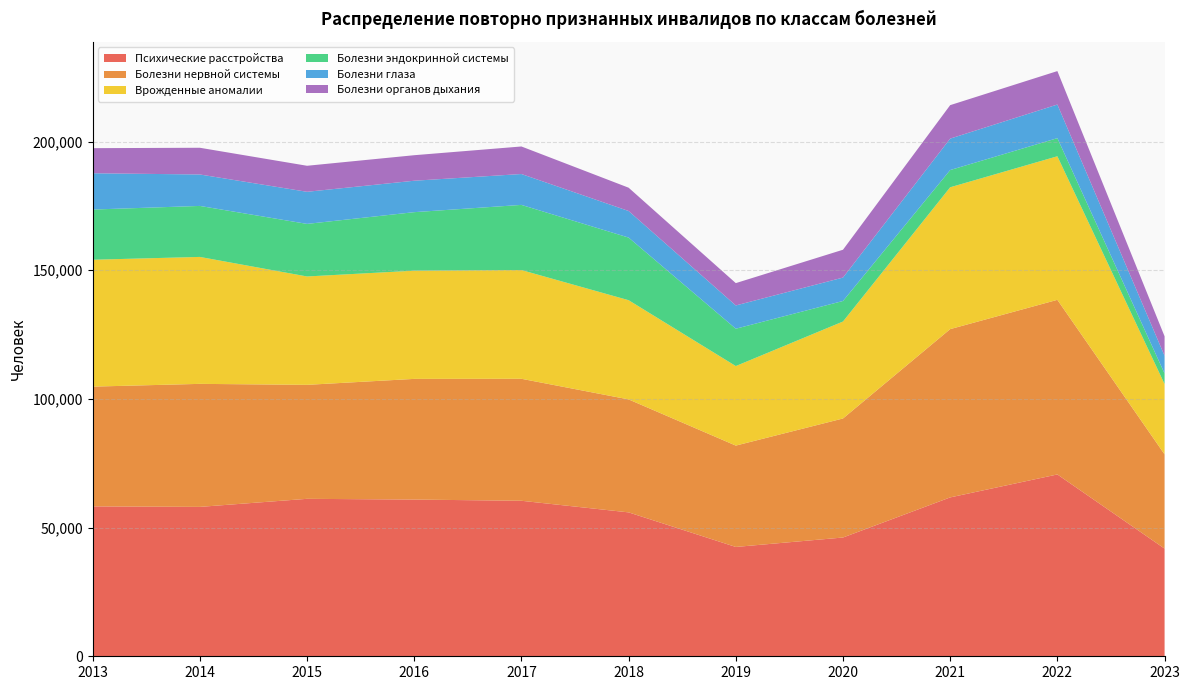

Reading left to right, transcribe all the data shown in this chart.

Психические расстройства: 58252	58052	61184	60896	60428	55920	42483	46151	61734	70656	41844
Болезни нервной системы: 46536	47806	44293	46897	47405	43899	39388	46257	65398	67858	36632
Врожденные аномалии: 49304	49329	42113	42052	42254	38553	30904	37675	55116	55783	27315
Болезни эндокринной системы: 19503	19816	20429	22737	25317	24334	14510	7985	6695	7042	4109
Болезни глаза: 14101	12223	12474	12214	11999	10326	9043	9096	12219	13065	6888
Болезни органов дыхания: 9754	10379	10113	9916	10701	9056	8678	10812	13001	12998	7551